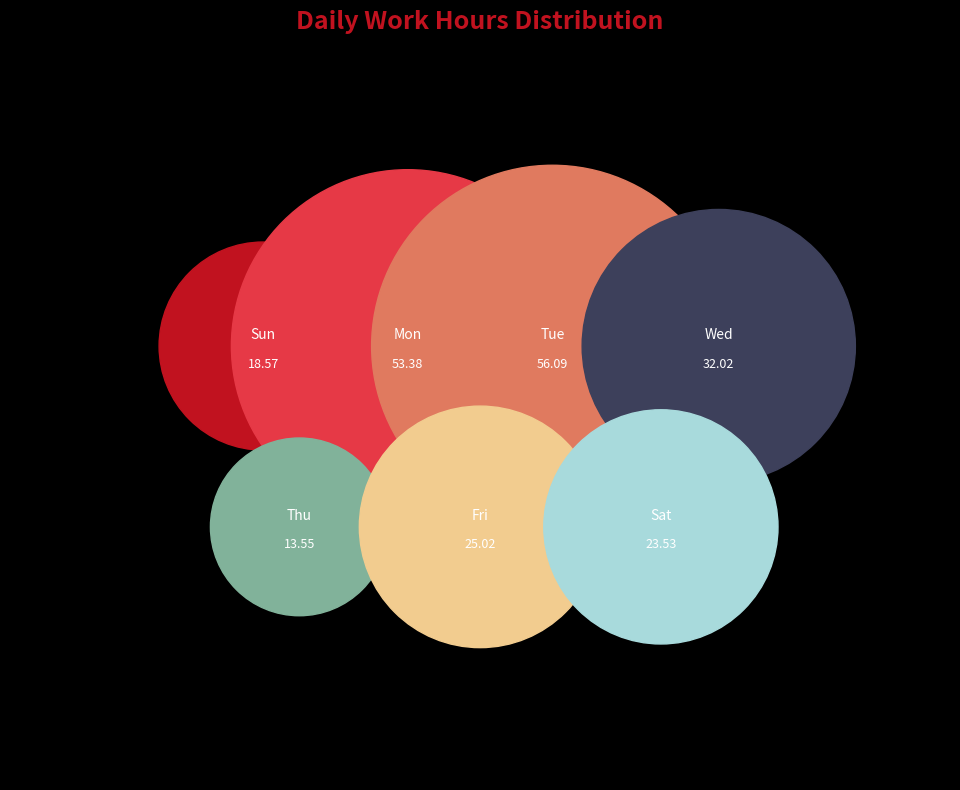

True or false: Mon accounts for 24% of the total.

True